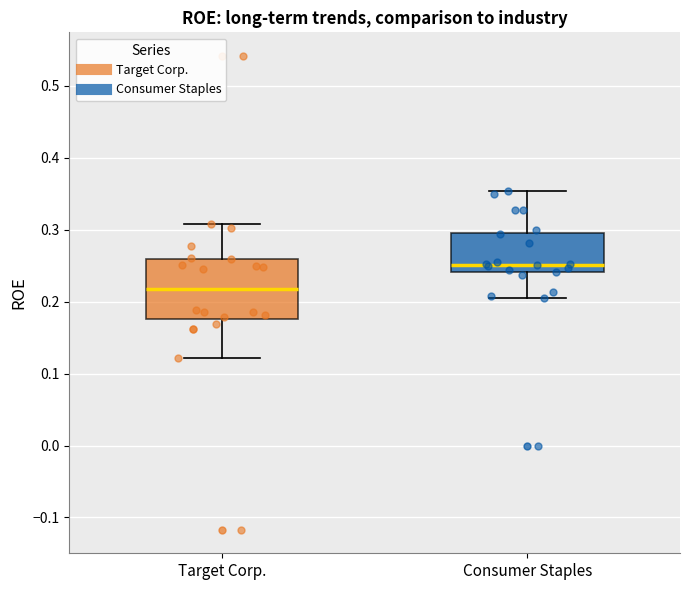

Comparing the boxes themselves (not the whiskers), which one is the tallest?

Target Corp.